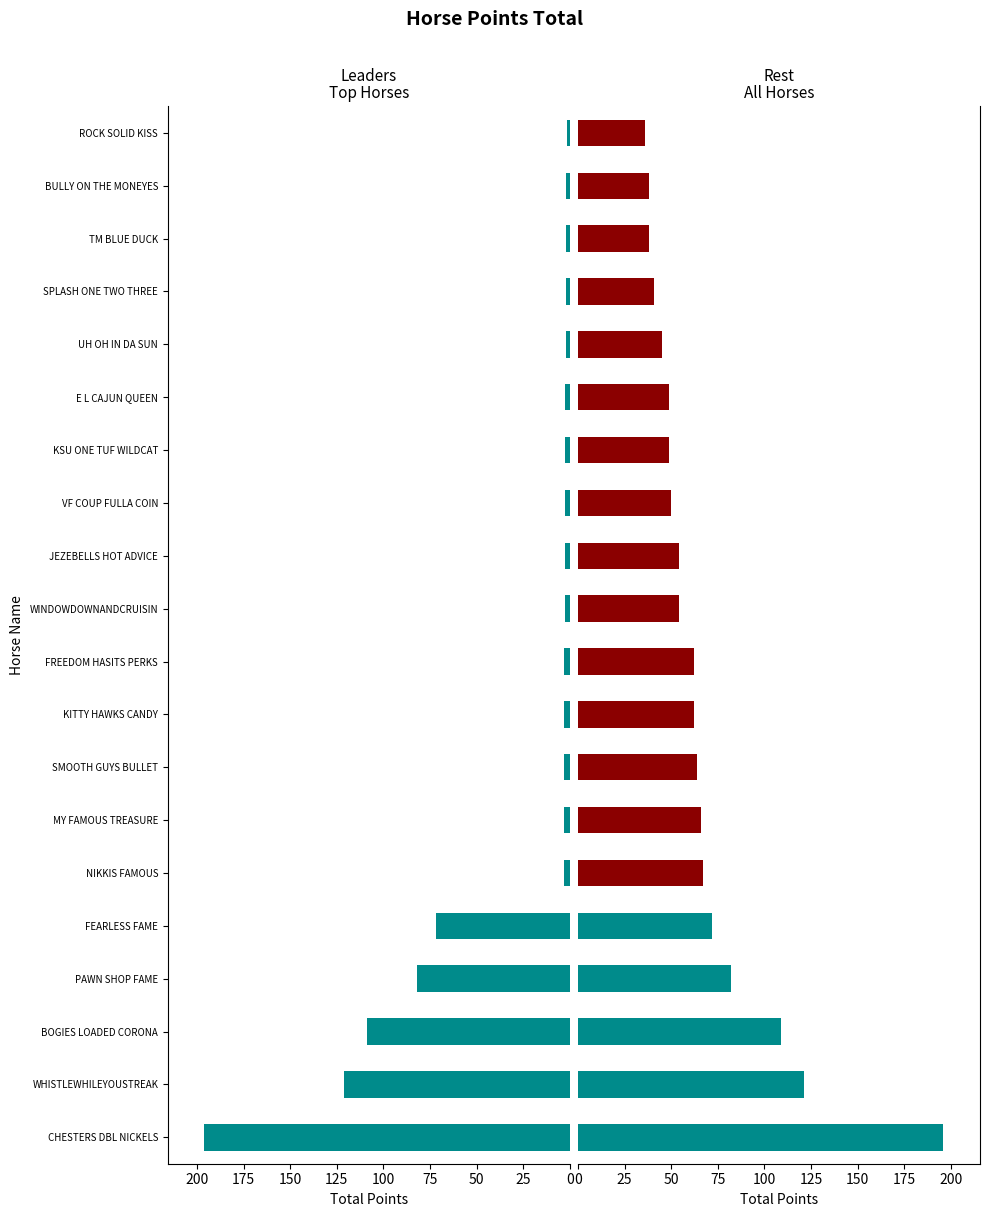

Reading left to right, what are all the values shown in this chart?

CHESTERS DBL NICKELS=196	WHISTLEWHILEYOUSTREAK=121	BOGIES LOADED CORONA=109	PAWN SHOP FAME=82	FEARLESS FAME=72	NIKKIS FAMOUS=67	MY FAMOUS TREASURE=66	SMOOTH GUYS BULLET=64	KITTY HAWKS CANDY=62	FREEDOM HASITS PERKS=62	WINDOWDOWNANDCRUISIN=54	JEZEBELLS HOT ADVICE=54	VF COUP FULLA COIN=50	KSU ONE TUF WILDCAT=49	E L CAJUN QUEEN=49	UH OH IN DA SUN=45	SPLASH ONE TWO THREE=41	TM BLUE DUCK=38	BULLY ON THE MONEYES=38	ROCK SOLID KISS=36